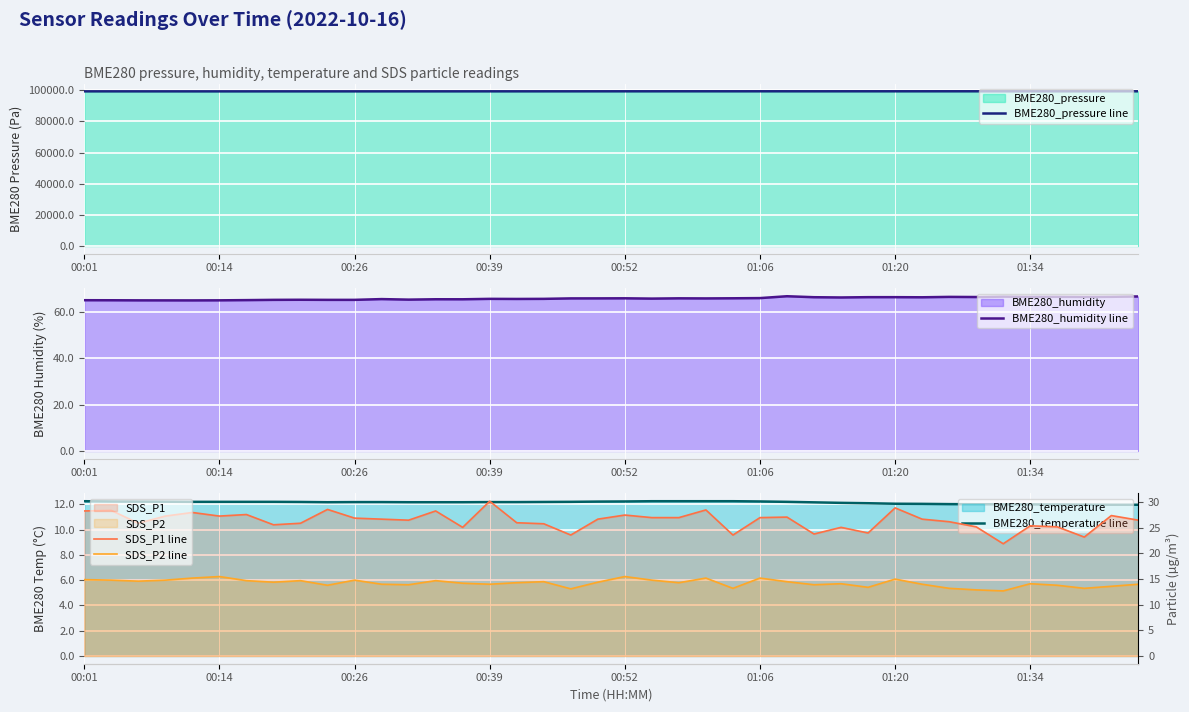

Reading right to left, transcribe all the data shown in this chart.

BME280_pressure line: 99329.5	99327.4	99328.1	99324.6	99323.0	99323.3	99319.9	99323.1	99318.5	99318.5	99317.9	99316.3	99311.0	99314.1	99317.6	99313.4	99317.2	99316.9	99310.7	99309.0	99305.7	99299.8	99296.7	99294.6	99293.4	99288.3	99284.4	99282.8	99280.5	99279.9	99279.4	99279.7	99277.8	99273.0	99271.2	99272.1	99277.0	99278.0	99279.3	99281.7
BME280_humidity line: 66.5	66.4	66.3	66.4	66.4	66.5	66.3	66.3	66.2	66.2	66.2	66.1	66.2	66.6	65.8	65.8	65.7	65.7	65.6	65.7	65.7	65.7	65.5	65.5	65.5	65.3	65.3	65.2	65.4	65.1	65.1	65.1	65.1	65.0	64.9	64.8	64.8	64.9	64.9	64.9
BME280_temperature line: 12.0	12.0	12.0	12.0	12.0	12.0	12.0	12.0	12.0	12.0	12.1	12.1	12.2	12.2	12.2	12.2	12.2	12.2	12.2	12.2	12.2	12.2	12.2	12.2	12.2	12.2	12.2	12.2	12.2	12.2	12.2	12.2	12.2	12.2	12.2	12.2	12.2	12.2	12.2	12.2
SDS_P1 line: 26.5	27.4	23.2	25.2	25.4	21.9	25.2	26.2	26.7	28.9	24.0	25.1	23.8	27.1	27.0	23.6	28.5	27.0	27.0	27.5	26.7	23.6	25.8	26.0	30.2	25.1	28.3	26.5	26.7	26.9	28.6	25.9	25.6	27.6	27.3	28.0	27.3	25.9	28.4	28.3
SDS_P2 line: 14.0	13.6	13.2	13.8	14.1	12.7	12.9	13.2	14.0	15.0	13.4	14.1	13.9	14.5	15.2	13.2	15.2	14.3	14.8	15.5	14.4	13.1	14.5	14.3	14.0	14.2	14.7	13.9	14.0	14.8	13.8	14.7	14.4	14.7	15.5	15.2	14.8	14.6	14.8	14.9